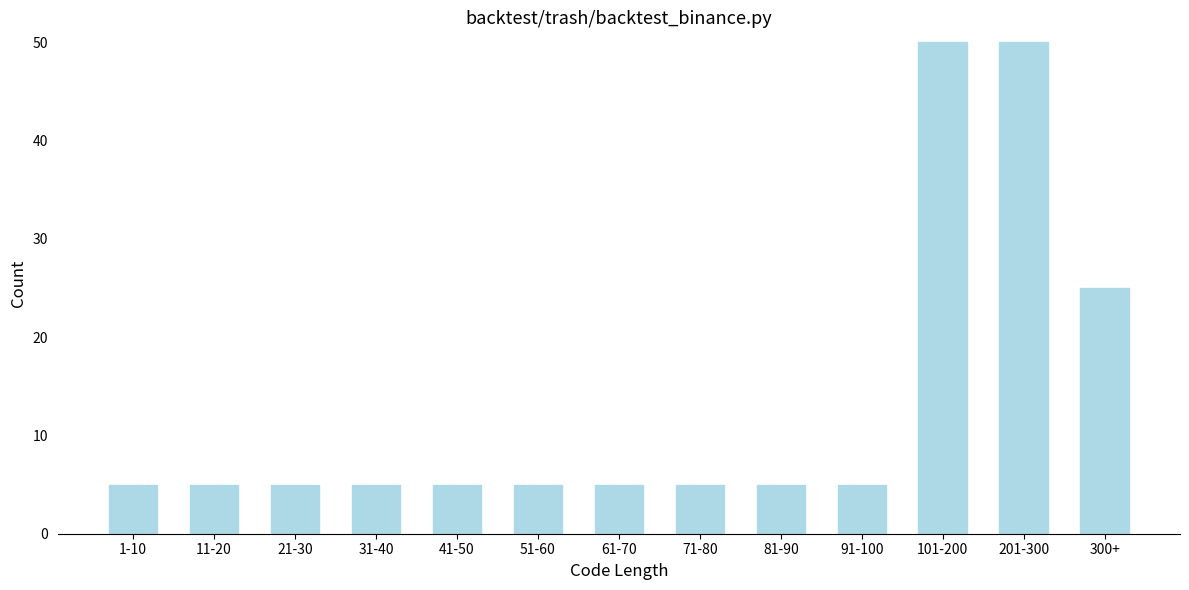

Reading right to left, list all the values displayed in this chart.

300+=25	201-300=50	101-200=50	91-100=5	81-90=5	71-80=5	61-70=5	51-60=5	41-50=5	31-40=5	21-30=5	11-20=5	1-10=5